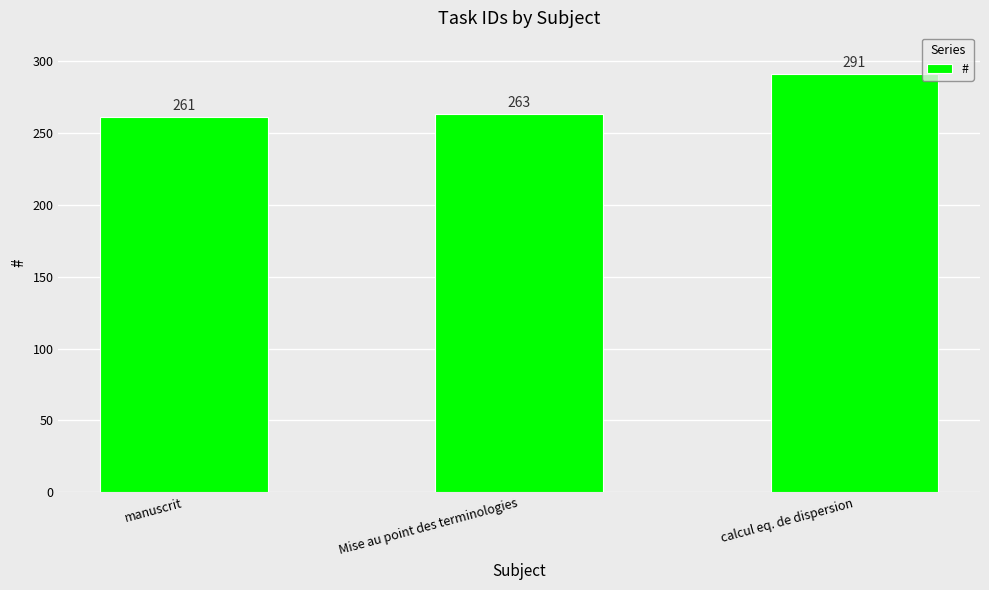

What is the difference between the maximum and second lowest values?

28